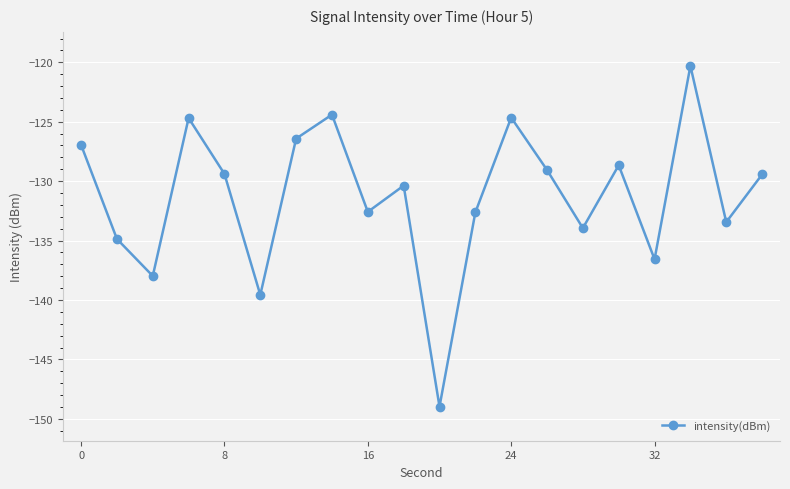

Count the number of data series in this chart.

1